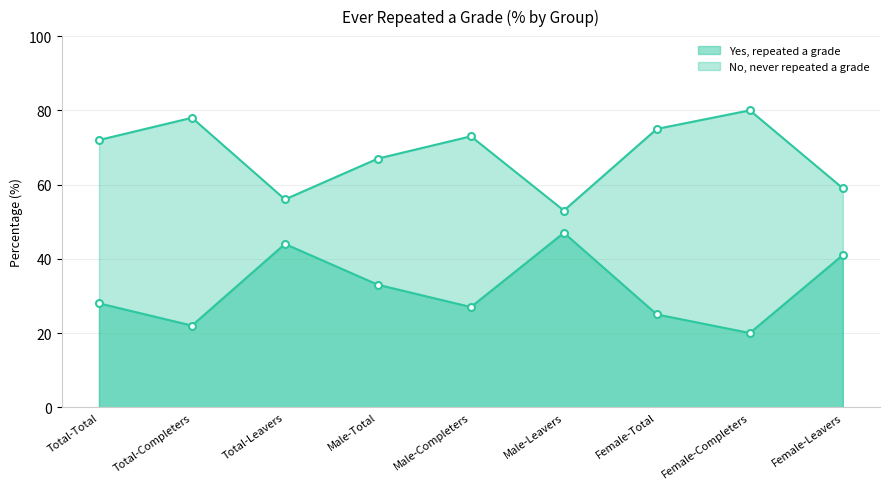

At how many categories does at least one series exceed 38?

9